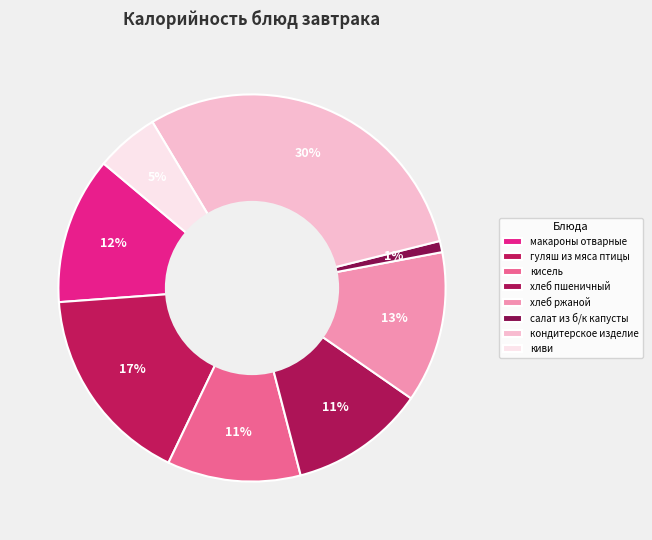

How many segments does this pie chart have?

8